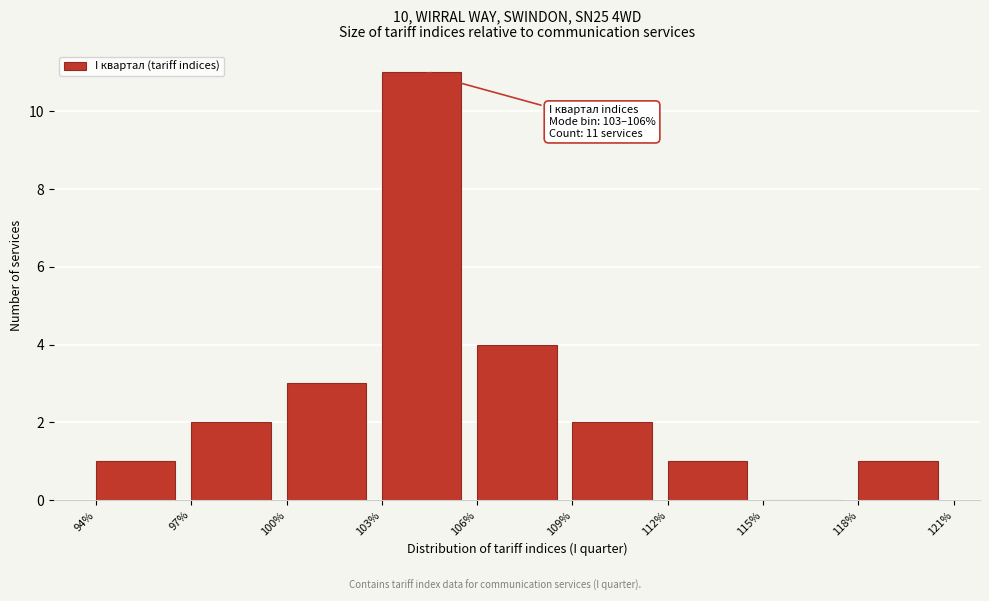

Which range on the x-axis has the tallest bar?

103% to 106%